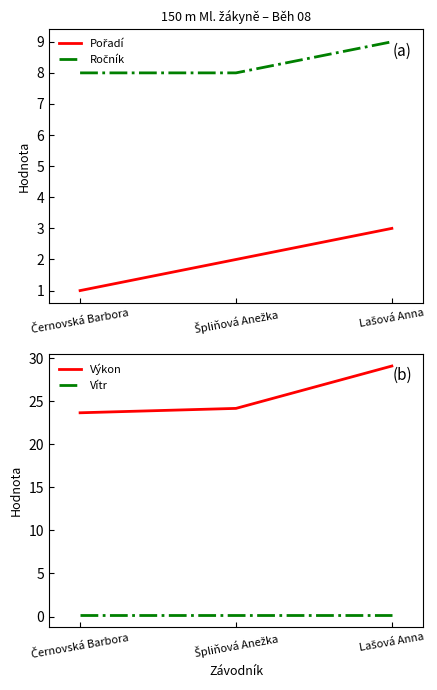

Which category has the lowest value in the Vítr series?

Černovská Barbora